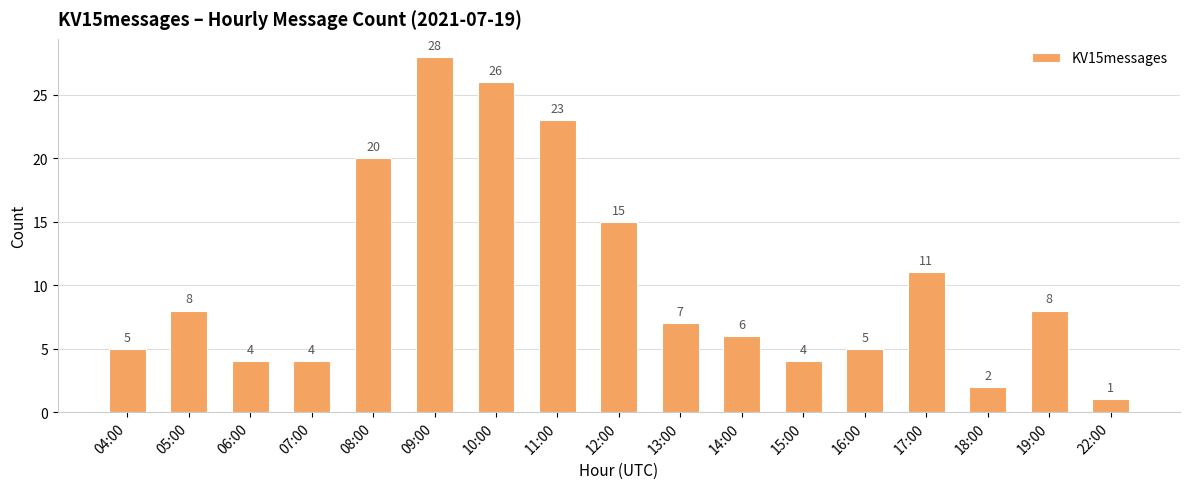

Reading left to right, extract all data points from this chart.

04:00=5	05:00=8	06:00=4	07:00=4	08:00=20	09:00=28	10:00=26	11:00=23	12:00=15	13:00=7	14:00=6	15:00=4	16:00=5	17:00=11	18:00=2	19:00=8	22:00=1